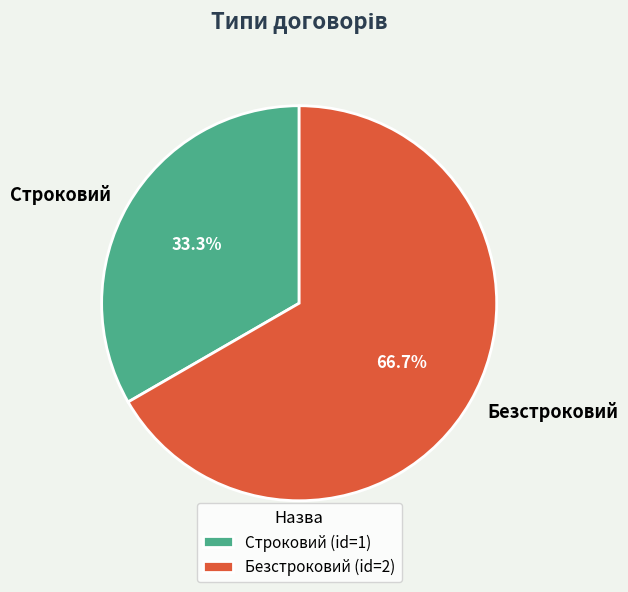

Rank the categories by value from highest to lowest.

Безстроковий, Строковий